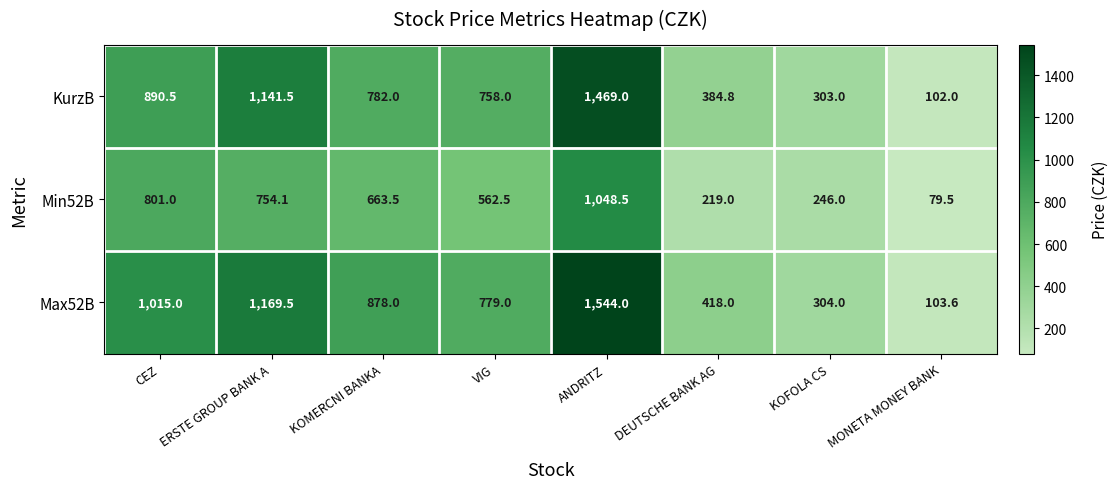

What is the sum of all KurzB values?

5830.8